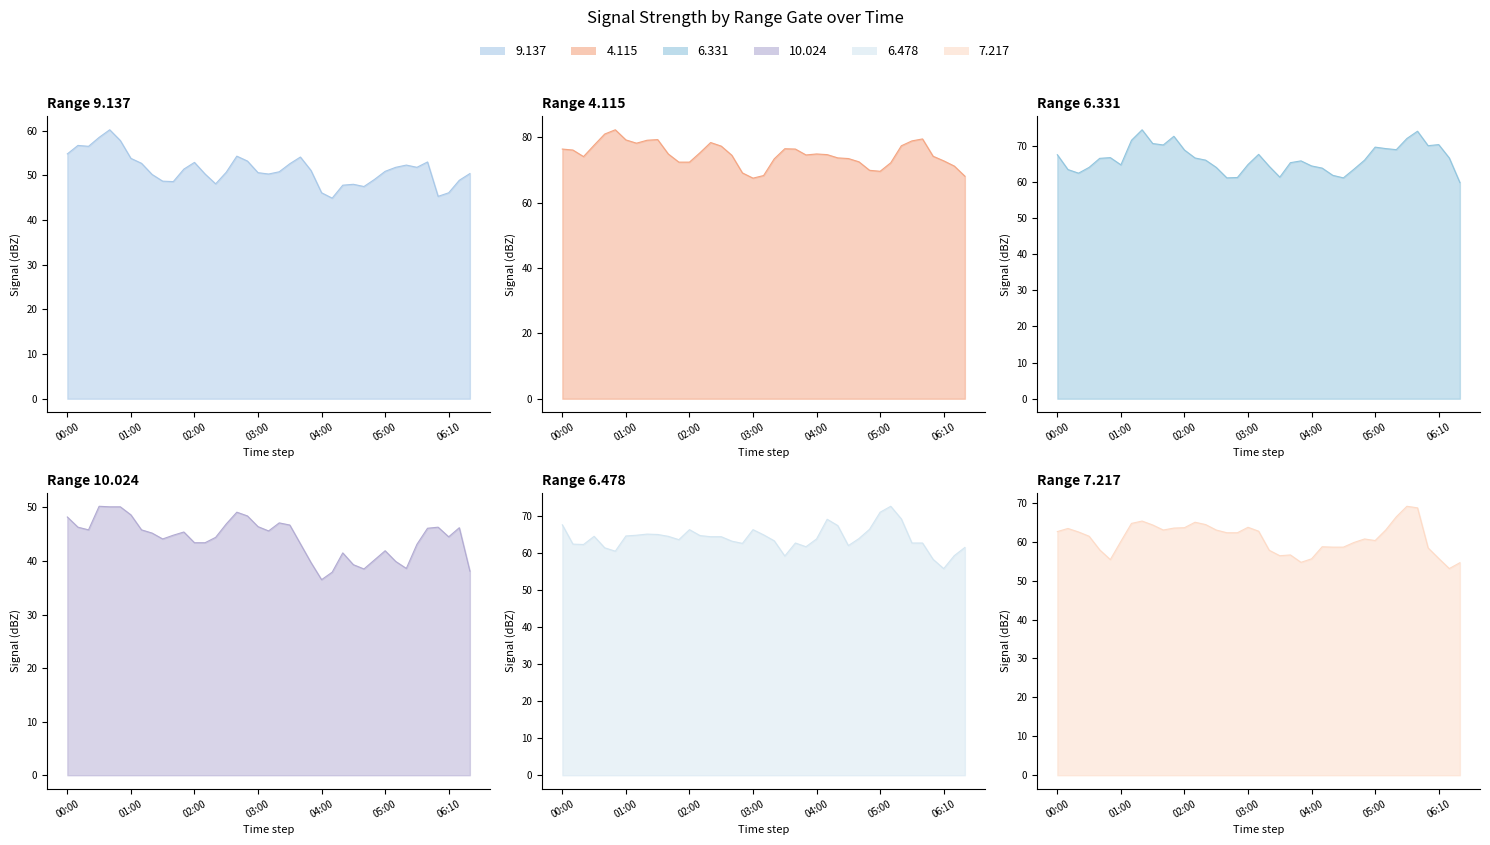

List the series in order of their peak value, highest first.

4.115, 6.331, 6.478, 7.217, 9.137, 10.024